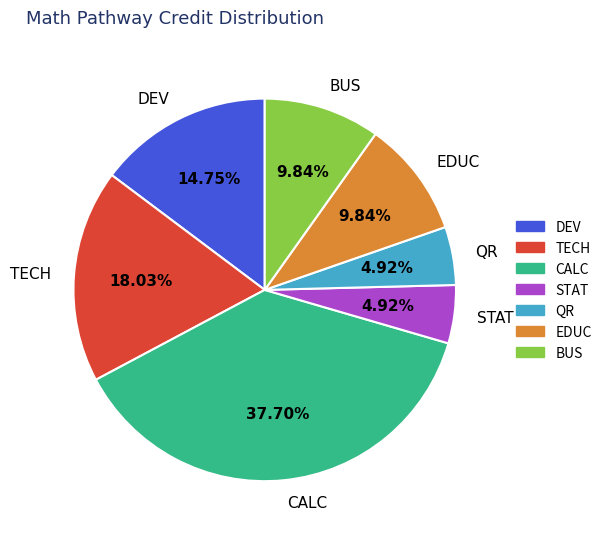

To the nearest percent, what is the difference between the largest and smallest slice percentages?

33%